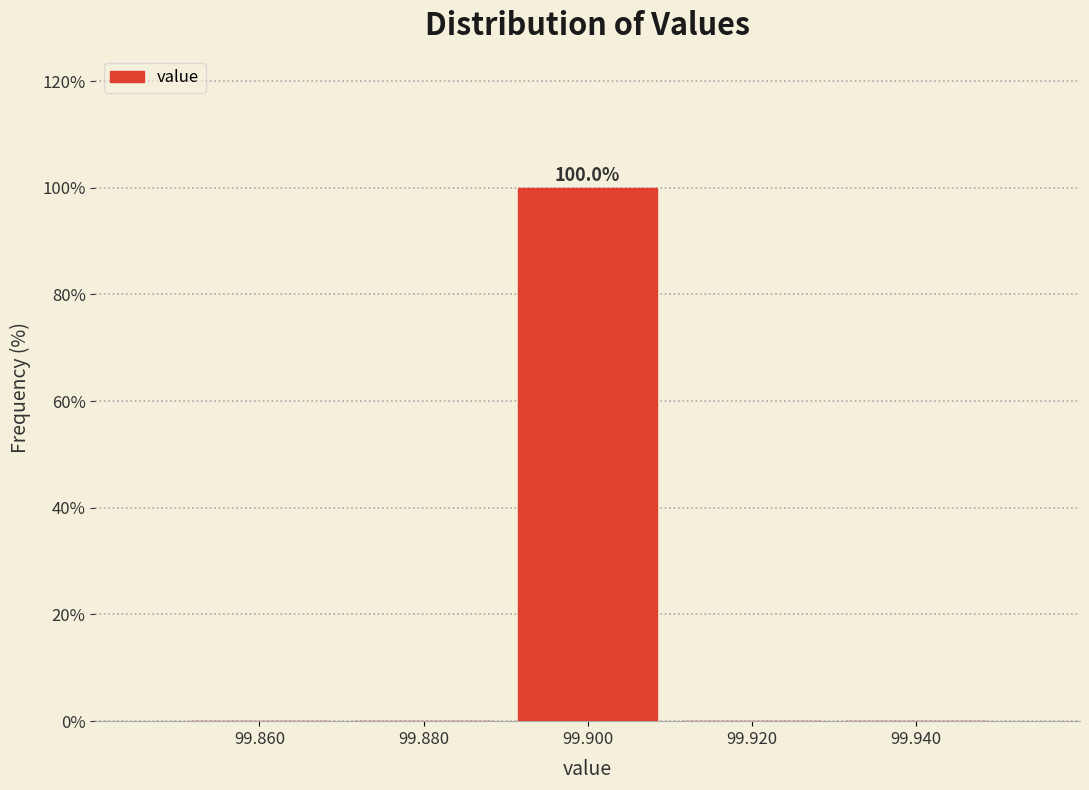

Which range on the x-axis has the tallest bar?

99.89 to 99.91